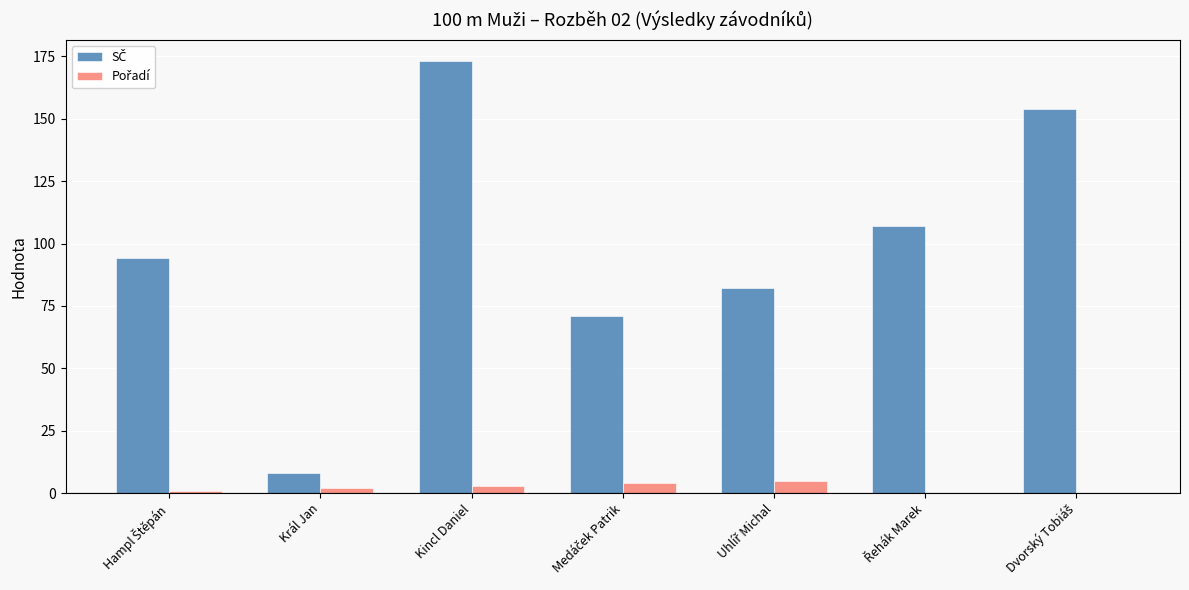

At which category is the sum across all series the highest?

Kincl Daniel